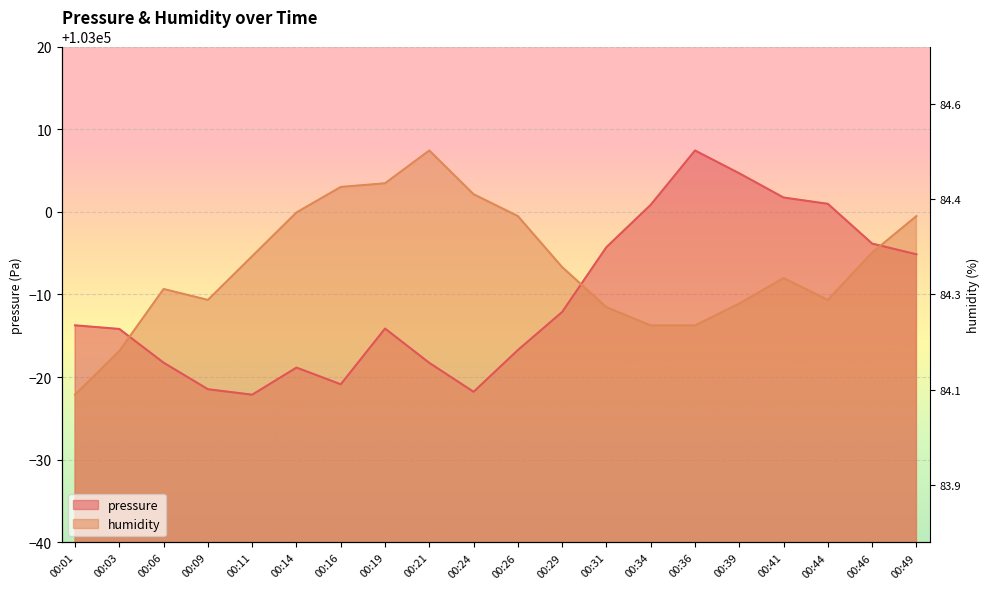

Where does the pressure series first go above 102986?

00:01